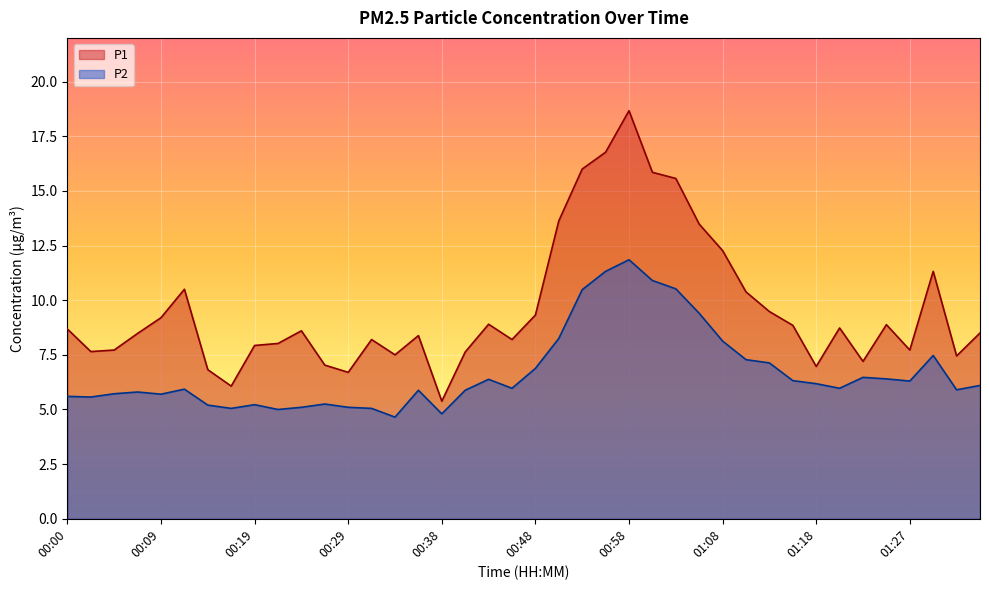

What is the average value of the P2 series?

6.7